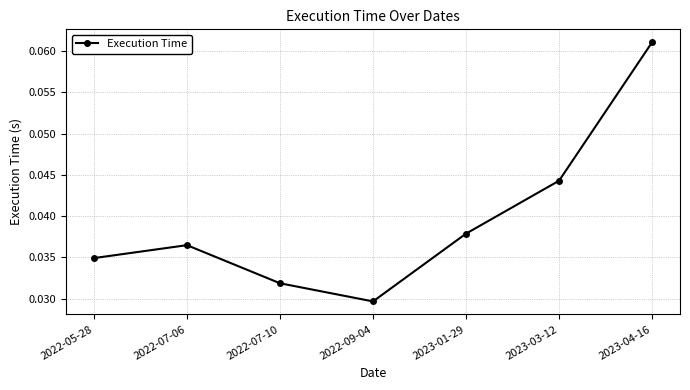

Between 2022-05-28 and 2023-01-29, which is larger?

2023-01-29